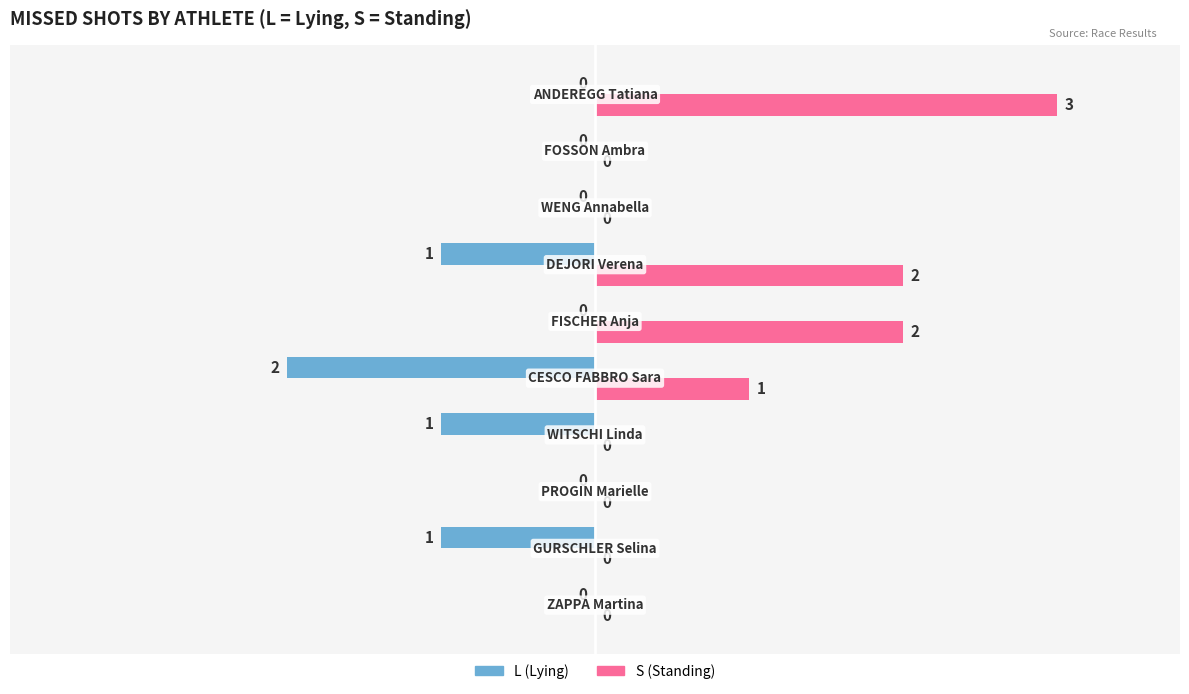

Which series has the largest total across all categories?

S (Standing)